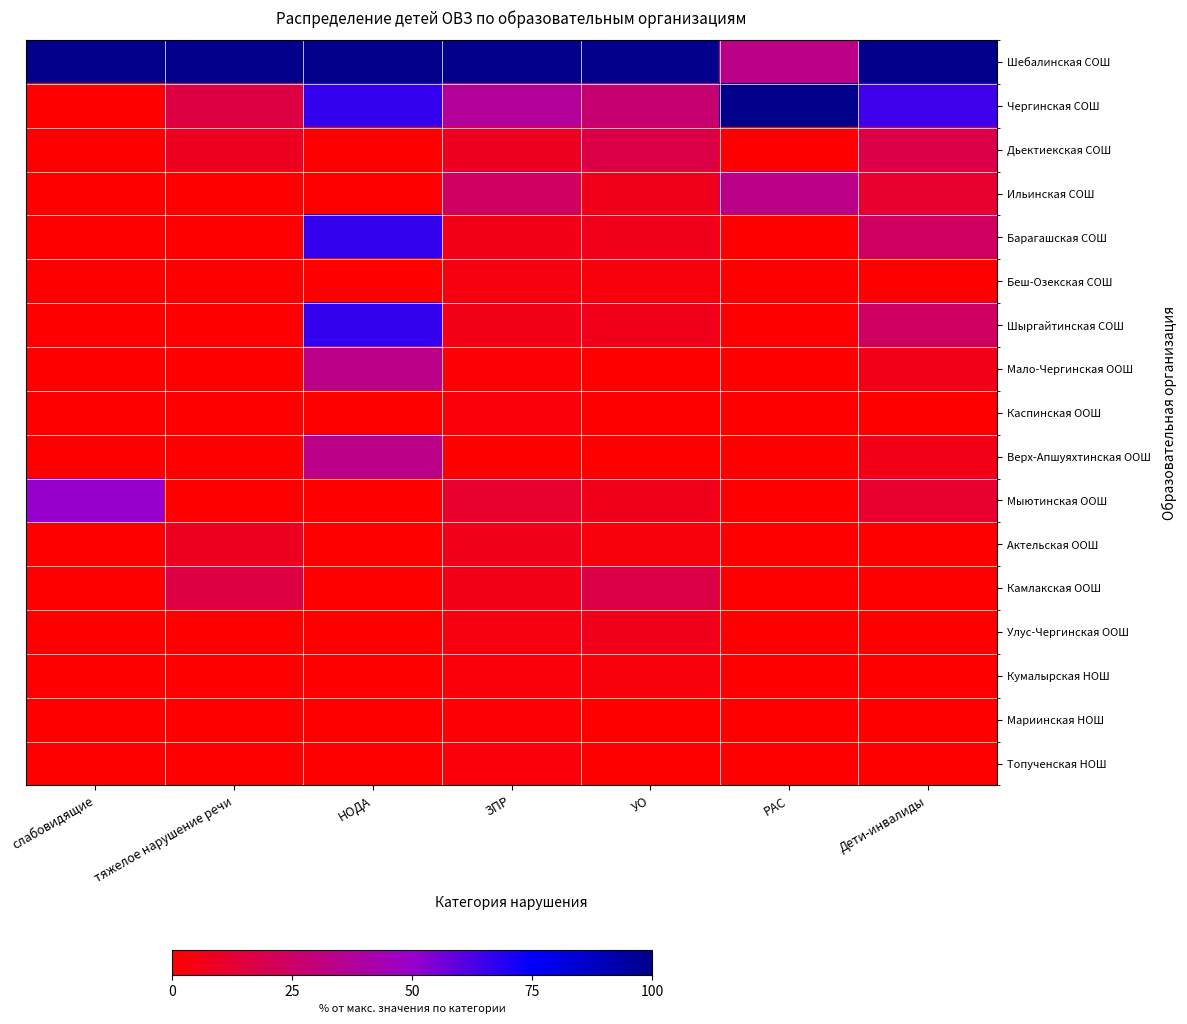

Reading right to left, extract all data points from this chart.

Шебалинская СОШ: Дети-инвалиды=100.0	РАС=33.3	УО=100.0	ЗПР=100.0	НОДА=100.0	тяжелое нарушение речи=100.0	слабовидящие=100.0
Чергинская СОШ: Дети-инвалиды=64.7	РАС=100.0	УО=27.6	ЗПР=37.5	НОДА=66.7	тяжелое нарушение речи=16.7	слабовидящие=0.0
Дьектиекская СОШ: Дети-инвалиды=17.6	РАС=0.0	УО=17.2	ЗПР=8.3	НОДА=0.0	тяжелое нарушение речи=8.3	слабовидящие=0.0
Ильинская СОШ: Дети-инвалиды=11.8	РАС=33.3	УО=6.9	ЗПР=23.6	НОДА=0.0	тяжелое нарушение речи=0.0	слабовидящие=0.0
Барагашская СОШ: Дети-инвалиды=23.5	РАС=0.0	УО=6.9	ЗПР=5.6	НОДА=66.7	тяжелое нарушение речи=0.0	слабовидящие=0.0
Беш-Озекская СОШ: Дети-инвалиды=0.0	РАС=0.0	УО=3.4	ЗПР=4.2	НОДА=0.0	тяжелое нарушение речи=0.0	слабовидящие=0.0
Шыргайтинская СОШ: Дети-инвалиды=23.5	РАС=0.0	УО=6.9	ЗПР=5.6	НОДА=66.7	тяжелое нарушение речи=0.0	слабовидящие=0.0
Мало-Чергинская ООШ: Дети-инвалиды=5.9	РАС=0.0	УО=0.0	ЗПР=1.4	НОДА=33.3	тяжелое нарушение речи=0.0	слабовидящие=0.0
Каспинская ООШ: Дети-инвалиды=0.0	РАС=0.0	УО=0.0	ЗПР=2.8	НОДА=0.0	тяжелое нарушение речи=0.0	слабовидящие=0.0
Верх-Апшуяхтинская ООШ: Дети-инвалиды=5.9	РАС=0.0	УО=0.0	ЗПР=0.0	НОДА=33.3	тяжелое нарушение речи=0.0	слабовидящие=0.0
Мыютинская ООШ: Дети-инвалиды=11.8	РАС=0.0	УО=6.9	ЗПР=11.1	НОДА=0.0	тяжелое нарушение речи=0.0	слабовидящие=50.0
Актельская ООШ: Дети-инвалиды=0.0	РАС=0.0	УО=3.4	ЗПР=6.9	НОДА=0.0	тяжелое нарушение речи=8.3	слабовидящие=0.0
Камлакская ООШ: Дети-инвалиды=0.0	РАС=0.0	УО=17.2	ЗПР=5.6	НОДА=0.0	тяжелое нарушение речи=16.7	слабовидящие=0.0
Улус-Чергинская ООШ: Дети-инвалиды=0.0	РАС=0.0	УО=6.9	ЗПР=4.2	НОДА=0.0	тяжелое нарушение речи=0.0	слабовидящие=0.0
Кумалырская НОШ: Дети-инвалиды=0.0	РАС=0.0	УО=3.4	ЗПР=2.8	НОДА=0.0	тяжелое нарушение речи=0.0	слабовидящие=0.0
Мариинская НОШ: Дети-инвалиды=0.0	РАС=0.0	УО=0.0	ЗПР=1.4	НОДА=0.0	тяжелое нарушение речи=0.0	слабовидящие=0.0
Топученская НОШ: Дети-инвалиды=0.0	РАС=0.0	УО=0.0	ЗПР=2.8	НОДА=0.0	тяжелое нарушение речи=0.0	слабовидящие=0.0